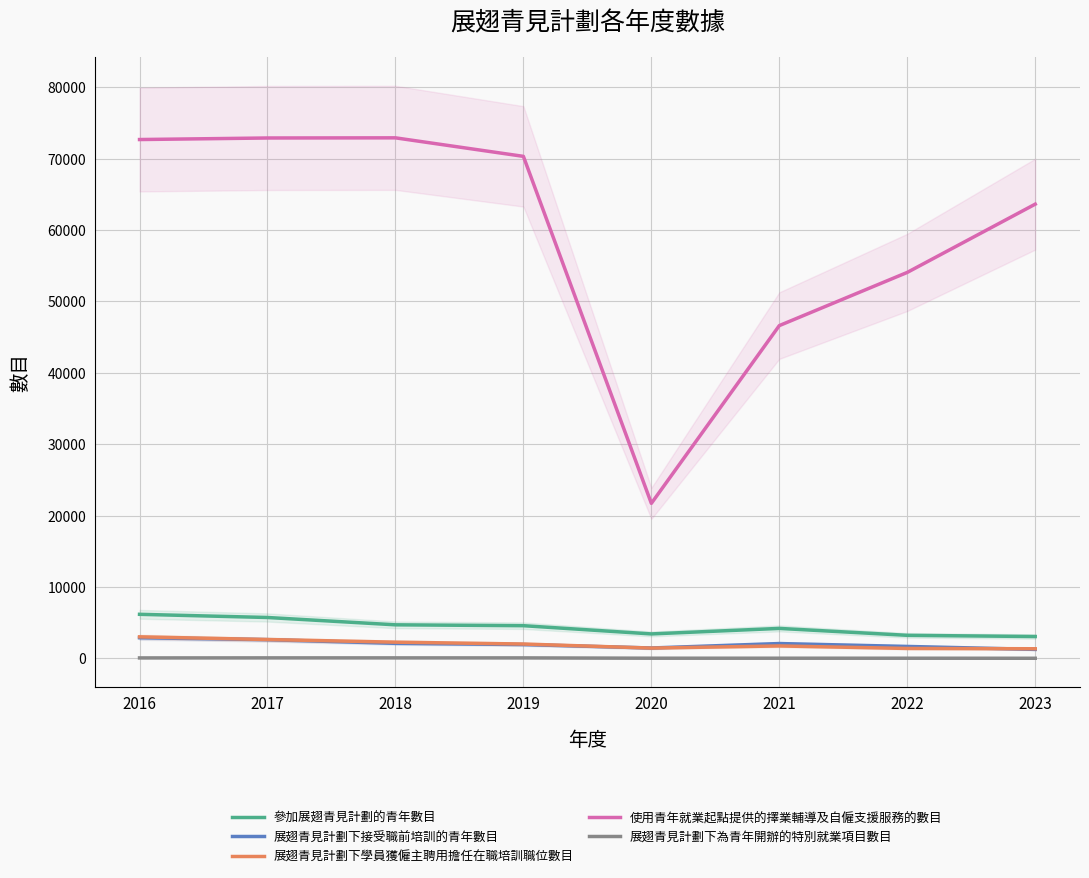

True or false: 參加展翅青見計劃的青年數目 and 使用青年就業起點提供的擇業輔導及自僱支援服務的數目 cross at least once.

False